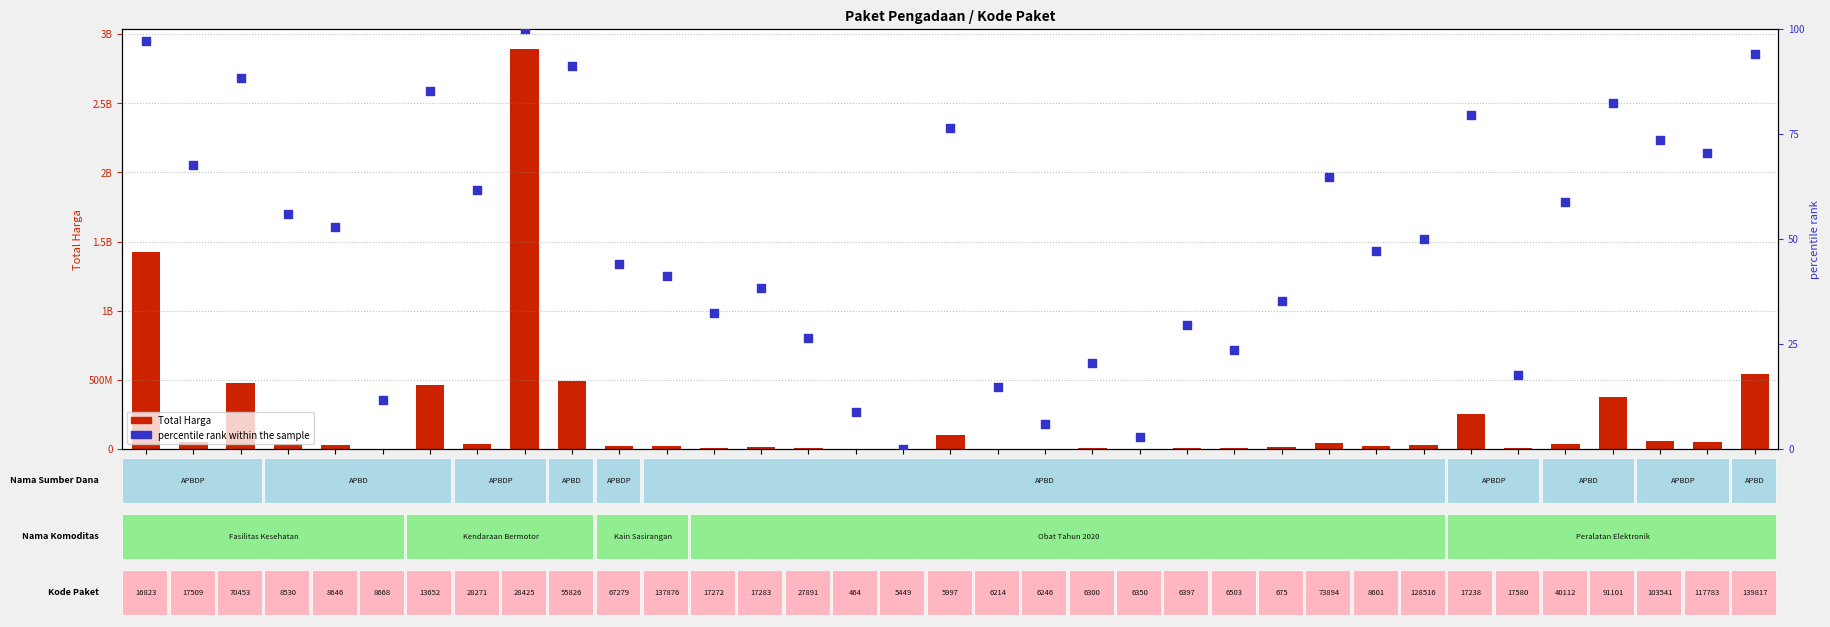

Is the value of percentile rank within the sample at 6214 greater than the value of Total Harga at 27891?

No